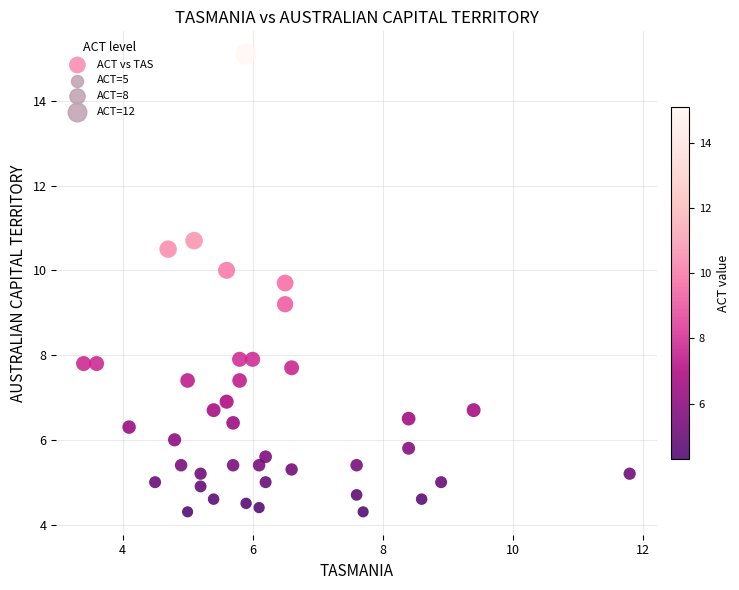

What Y value in the scatter plot is closest to 9?

9.2